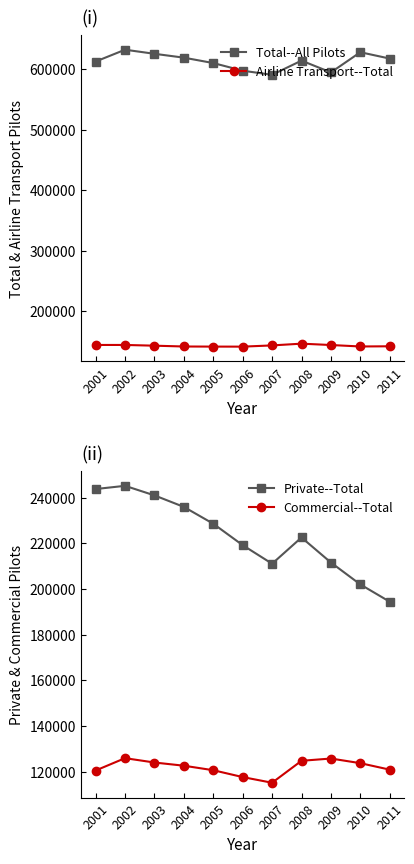

What is the approximate value of Airline Transport--Total at 2001, to the nearest 100?

144700